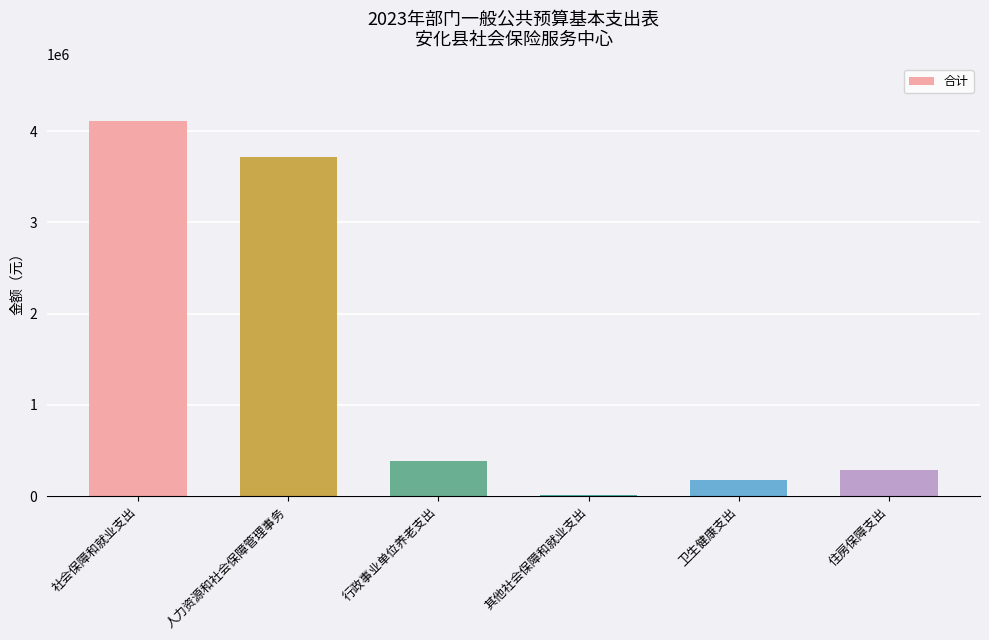

Is it true that the value at 住房保障支出 is 286838.5?

True